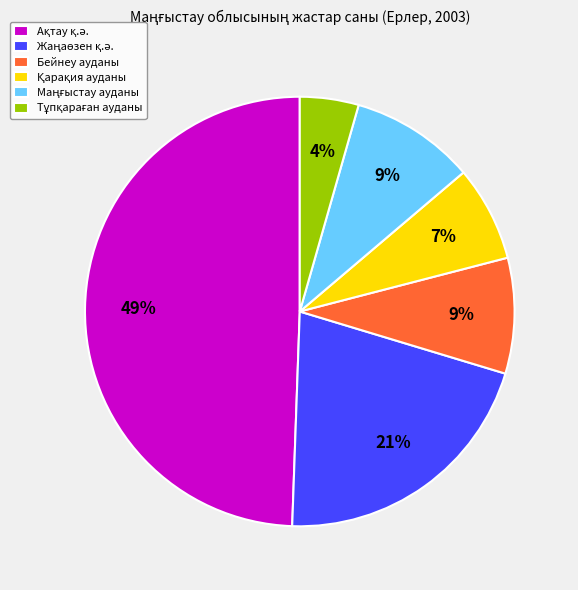

Is it true that Бейнеу ауданы is 19% of the pie?

False